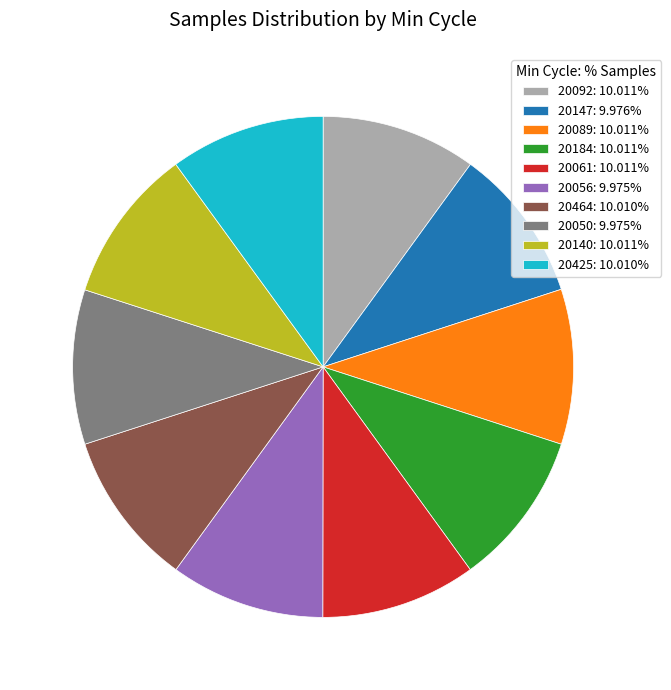

Is the sum of 20056 and 20092 greater than half?

No